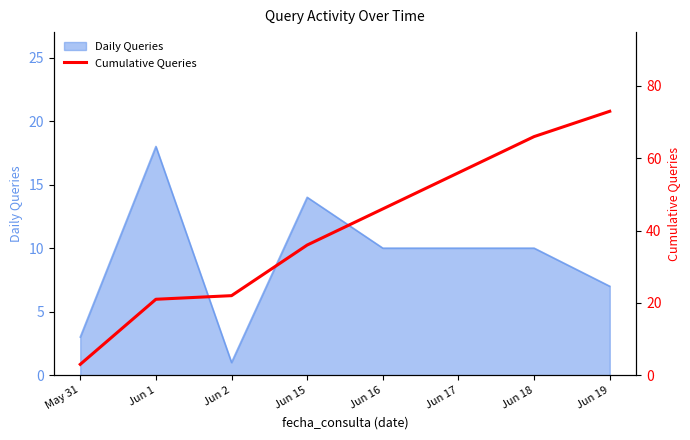

True or false: Daily Queries has a value of 31 at Jun 1.

False